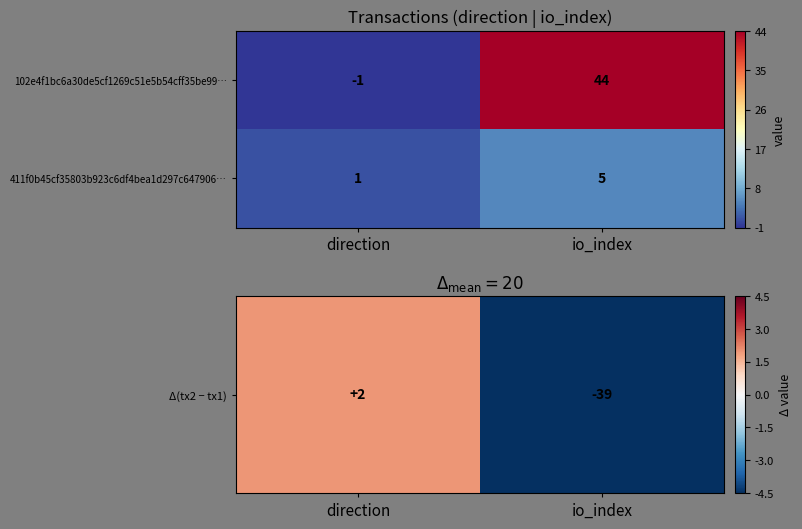

What is the difference between the maximum and minimum values in the 102e4f1bc6a30de5cf1269c51e5b54cff35be99… series?

45